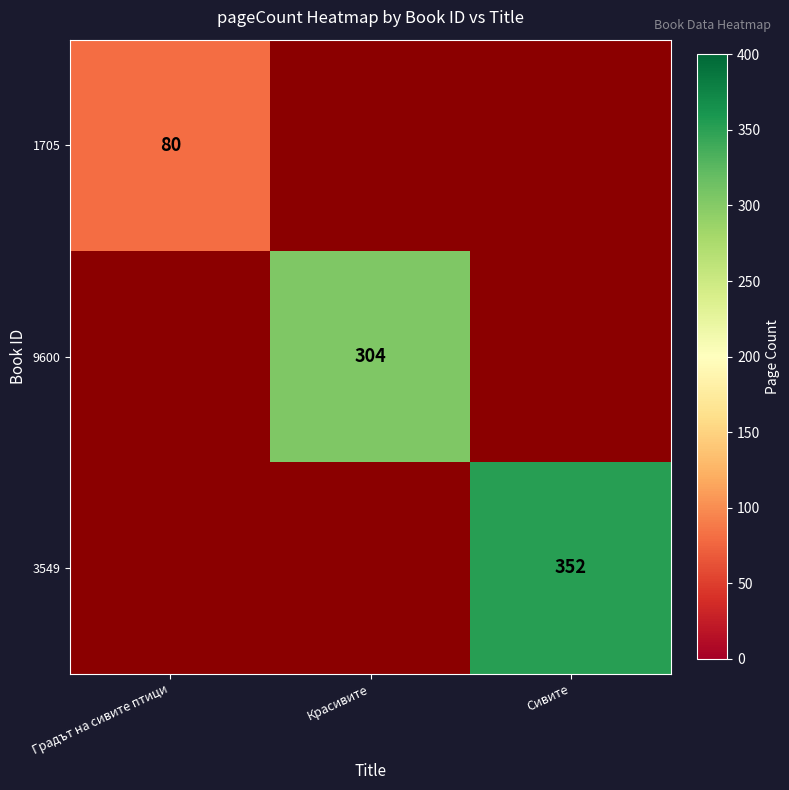

Which has a higher value, Красивите or Сивите?

Сивите